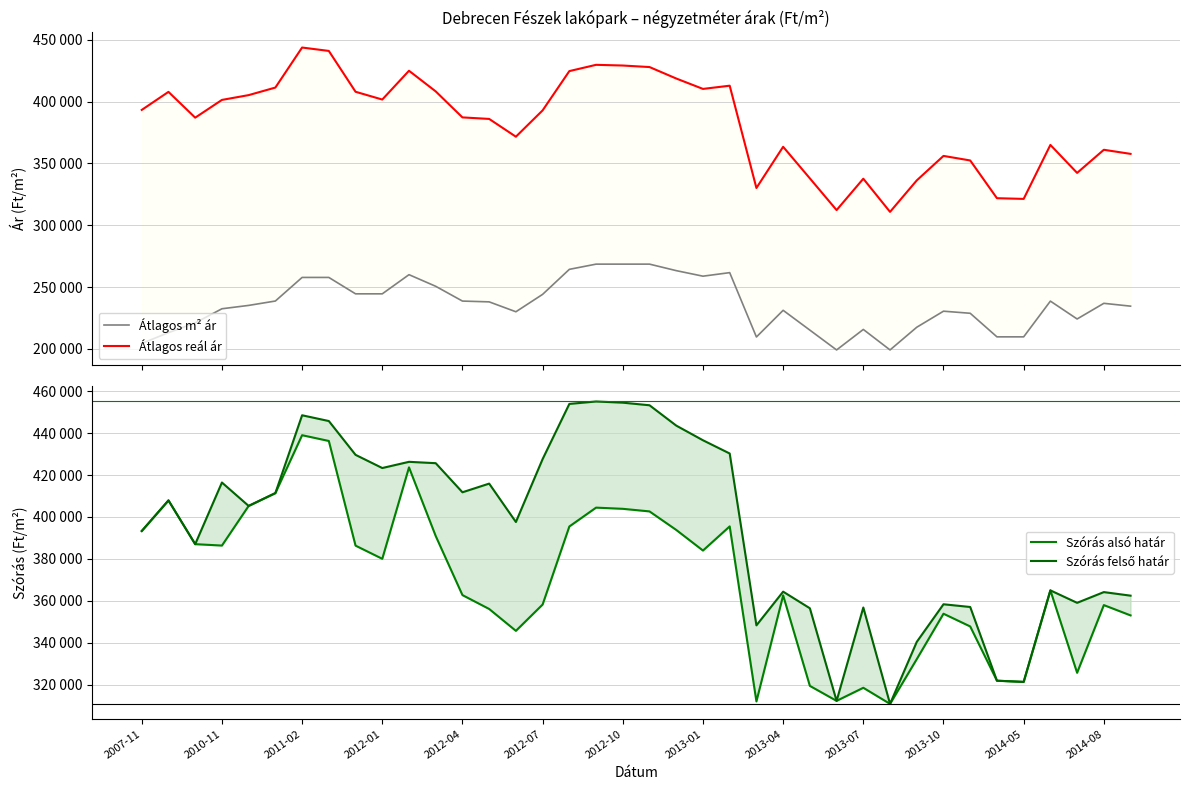

At how many categories does at least one series exceed 274470?

38